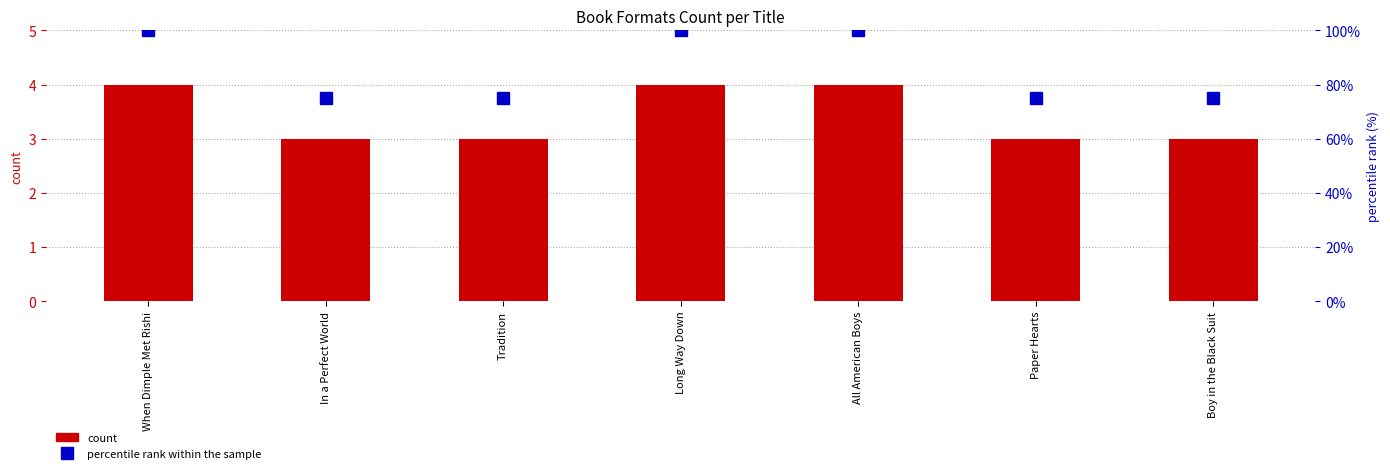

Reading left to right, what are all the values shown in this chart?

count: 4	3	3	4	4	3	3
percentile rank within the sample: 100	75	75	100	100	75	75